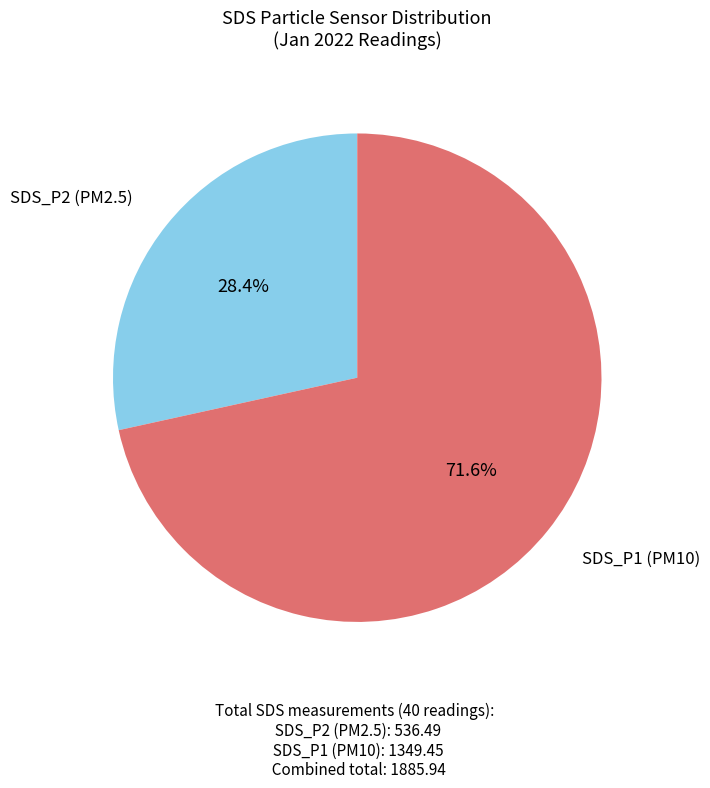

Is there any slice that represents more than half of the pie?

Yes